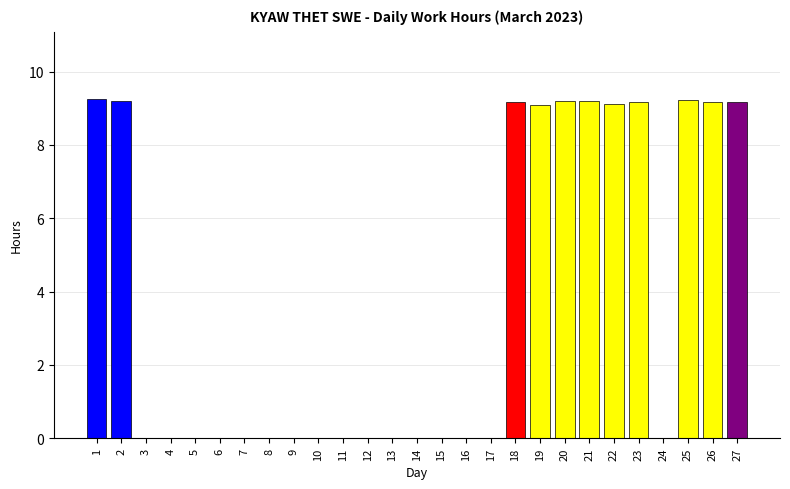

What is the sum of all values?

101.0